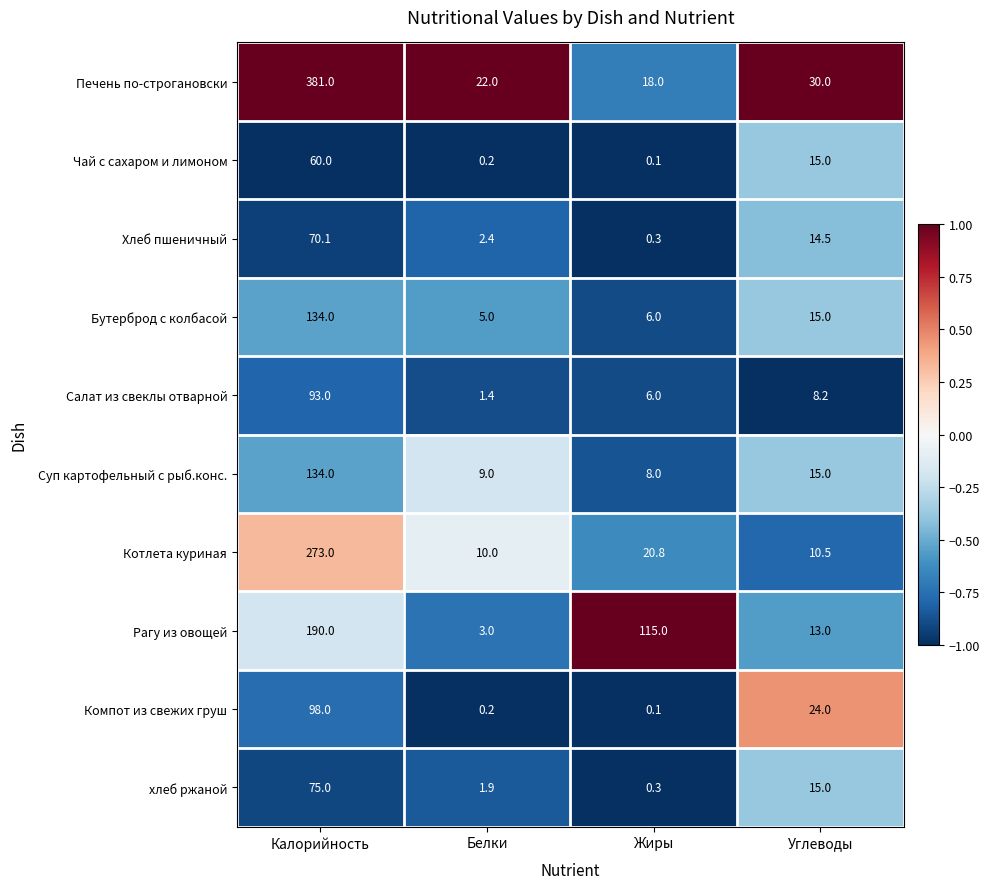

At which label does Чай с сахаром и лимоном reach its peak?

Калорийность